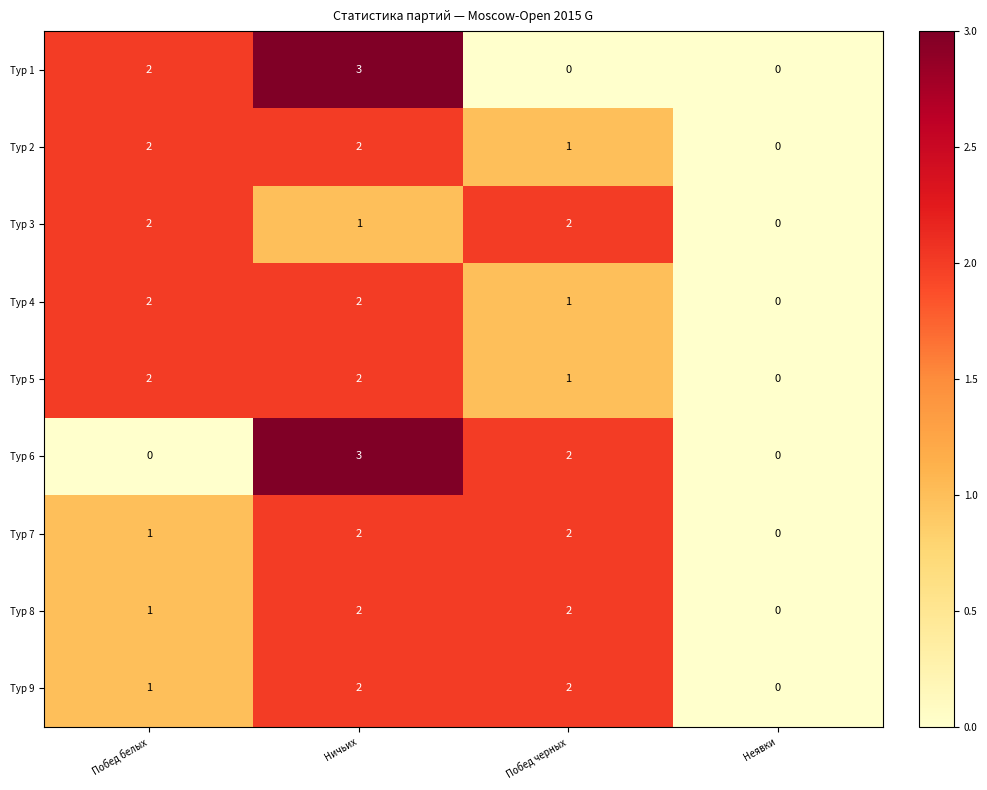

The Тур 9 series shows 3 at Побед черных. True or false?

False